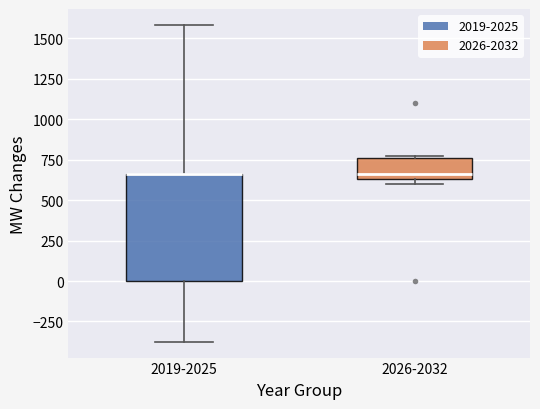

Comparing the boxes themselves (not the whiskers), which one is the tallest?

2019-2025